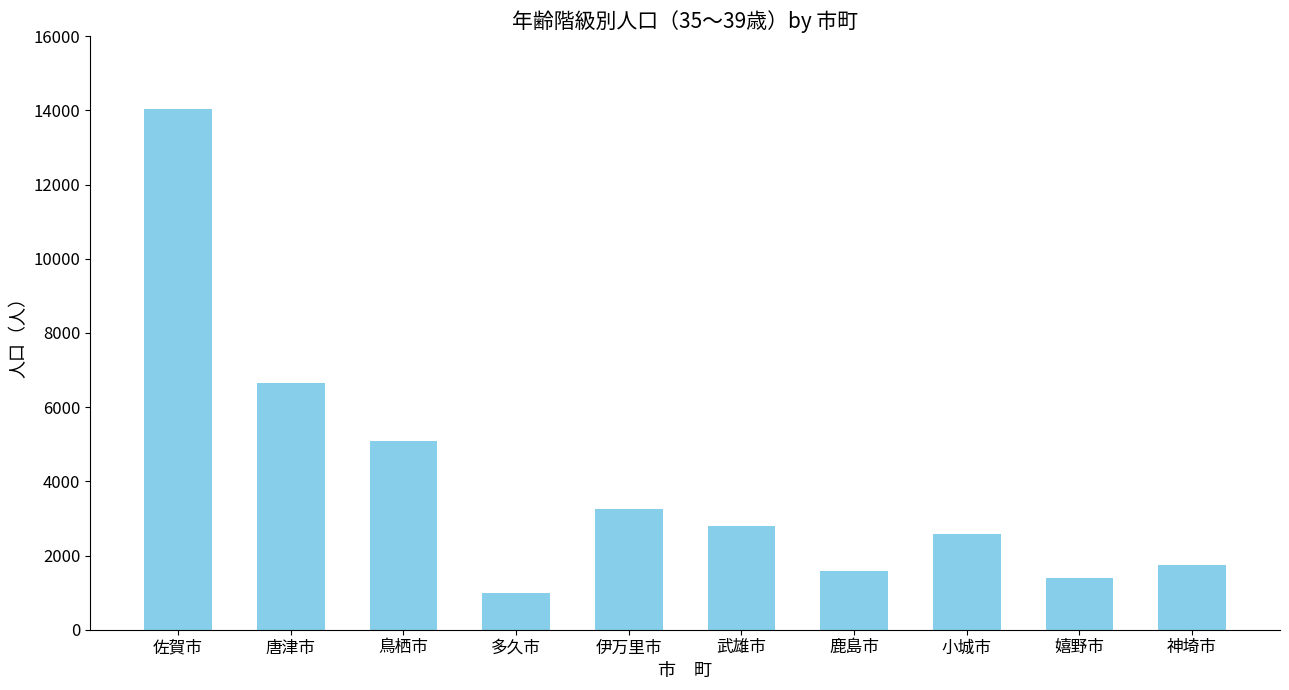

The chart shows a value of 3246 at 伊万里市. True or false?

True